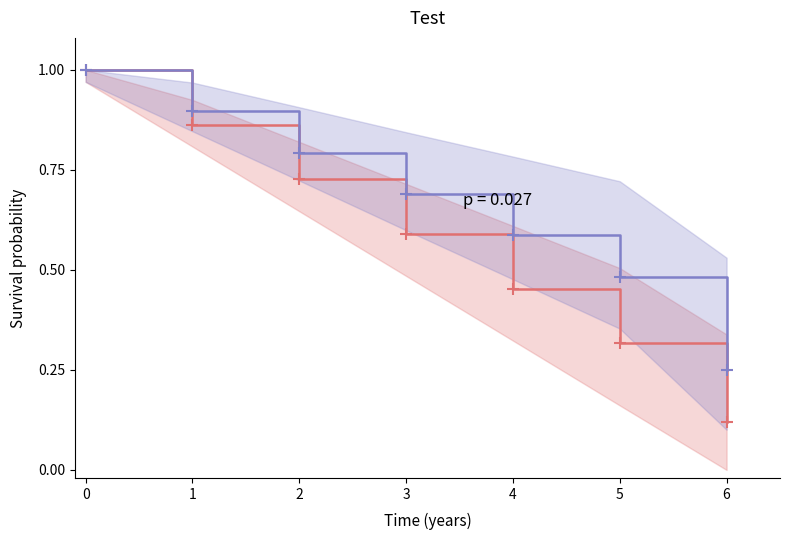

Does the chart have visible grid lines?

No